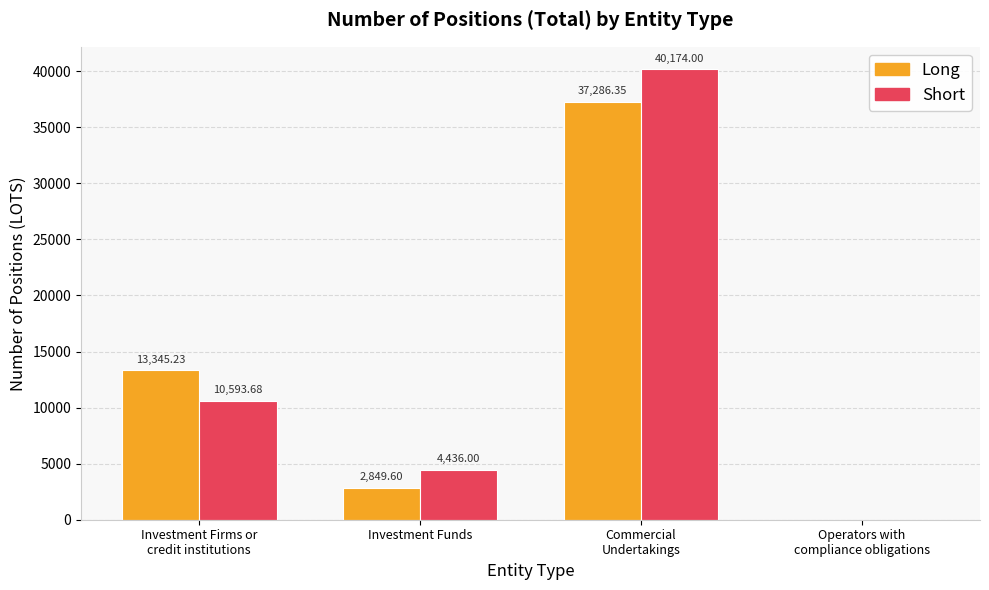

Which series has the largest total across all categories?

Short